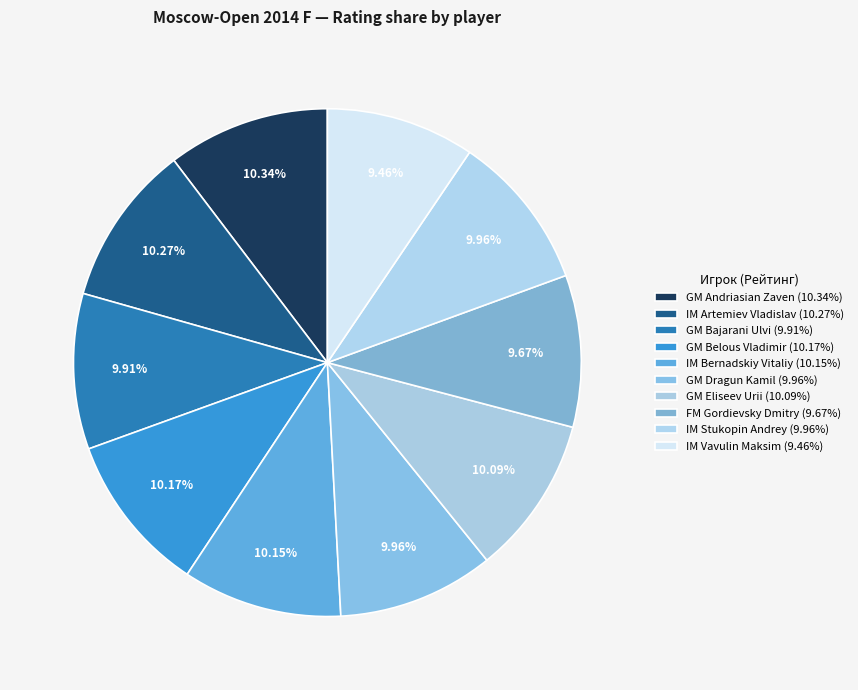

Which has a higher value, IM Stukopin Andrey or GM Andriasian Zaven?

GM Andriasian Zaven